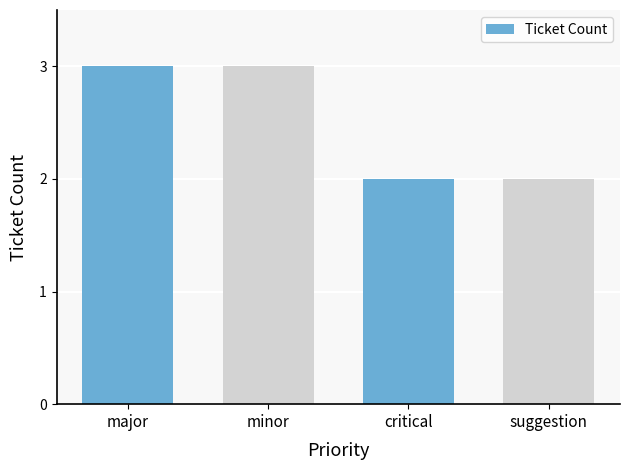

Is it true that the value at major is 3?

True